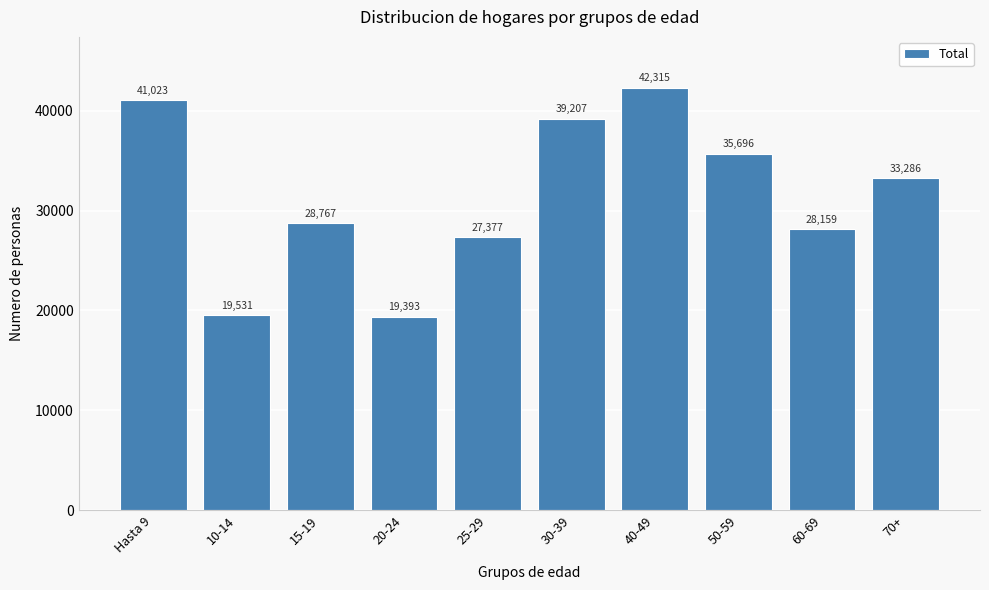

Reading left to right, transcribe all the data shown in this chart.

Hasta 9=41023	10-14=19531	15-19=28767	20-24=19393	25-29=27377	30-39=39207	40-49=42315	50-59=35696	60-69=28159	70+=33286